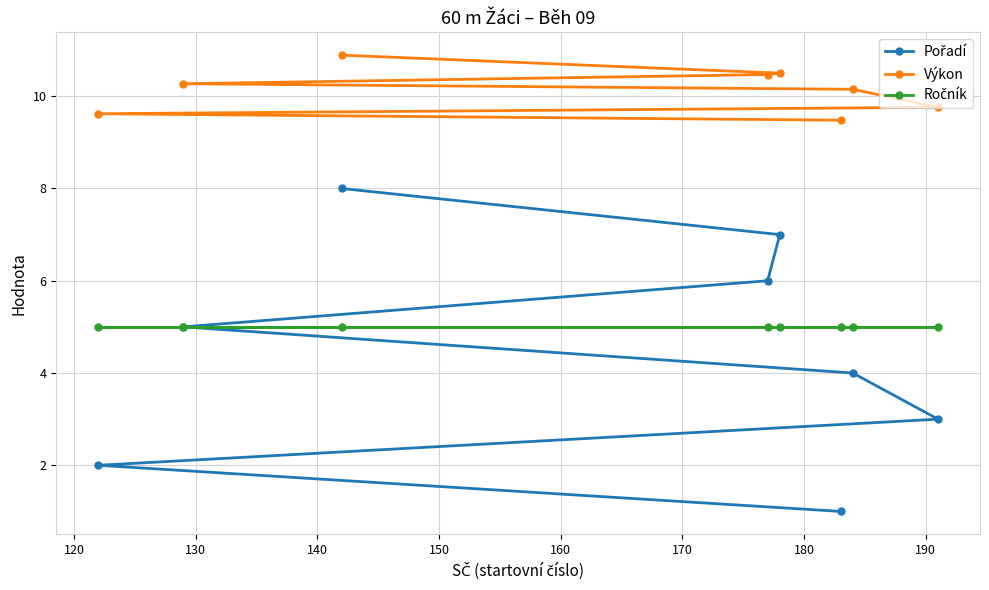

What is the maximum value shown in the chart?

10.9